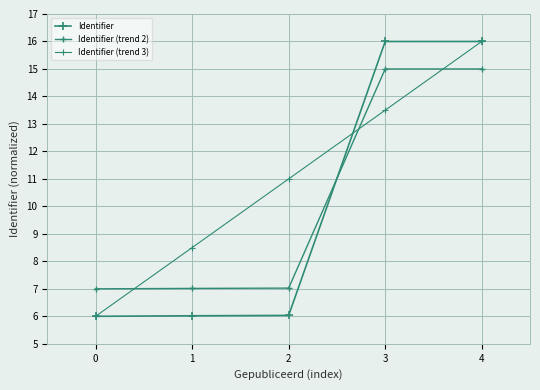

Reading left to right, extract all data points from this chart.

Identifier: 6.0	6.0	6.0	16.0	16.0
Identifier (trend 2): 7.0	7.0	7.0	15.0	15.0
Identifier (trend 3): 6.0	8.5	11.0	13.5	16.0